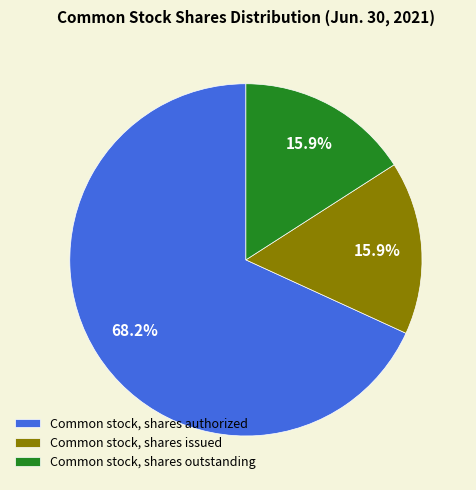

Combined, what portion of the pie is Common stock, shares authorized and Common stock, shares issued?

84.1%